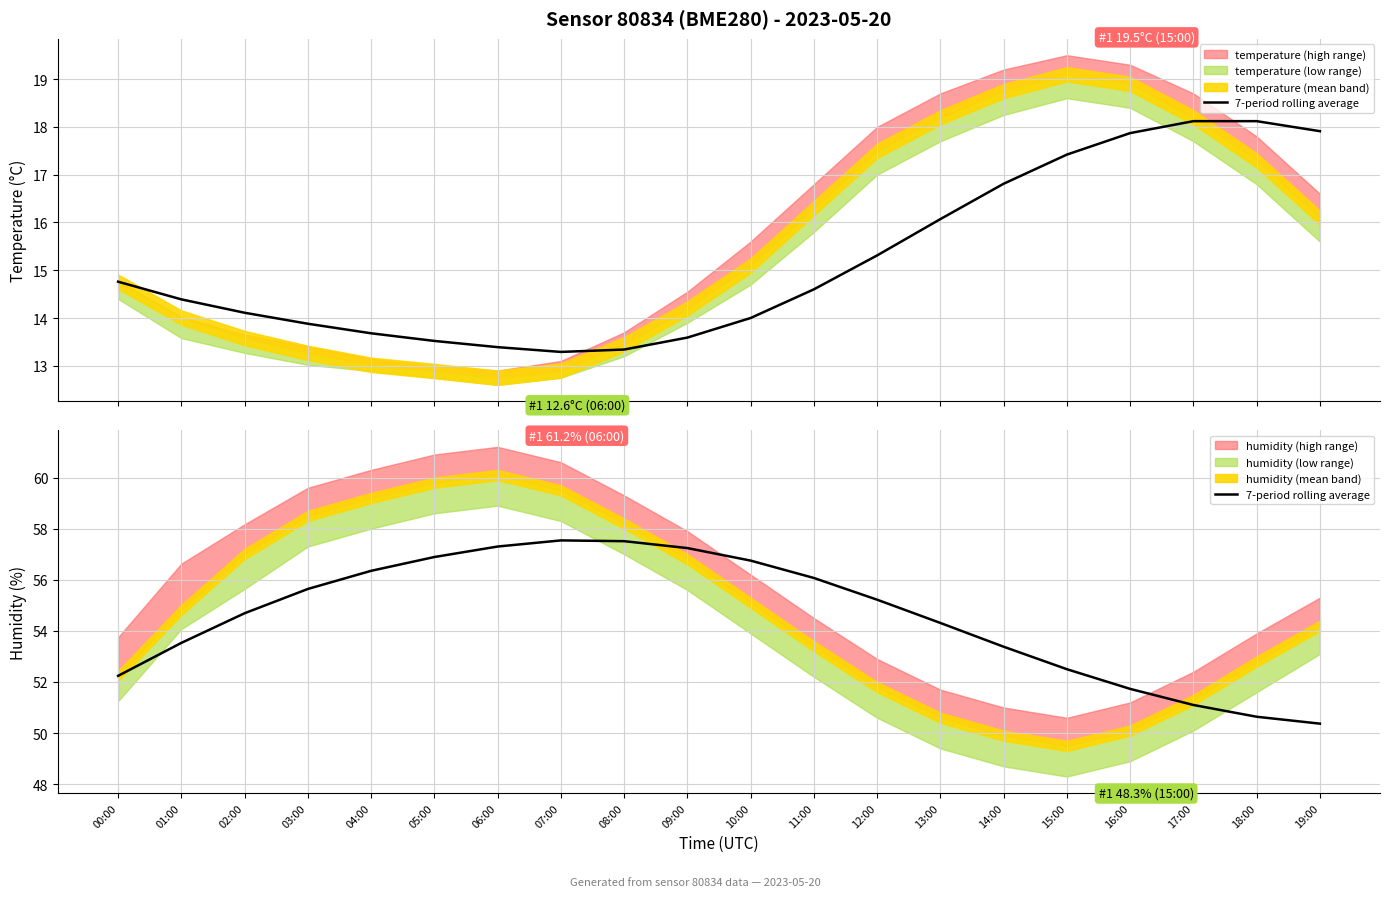

Is it true that the value at 07:00 is 102.7?

False